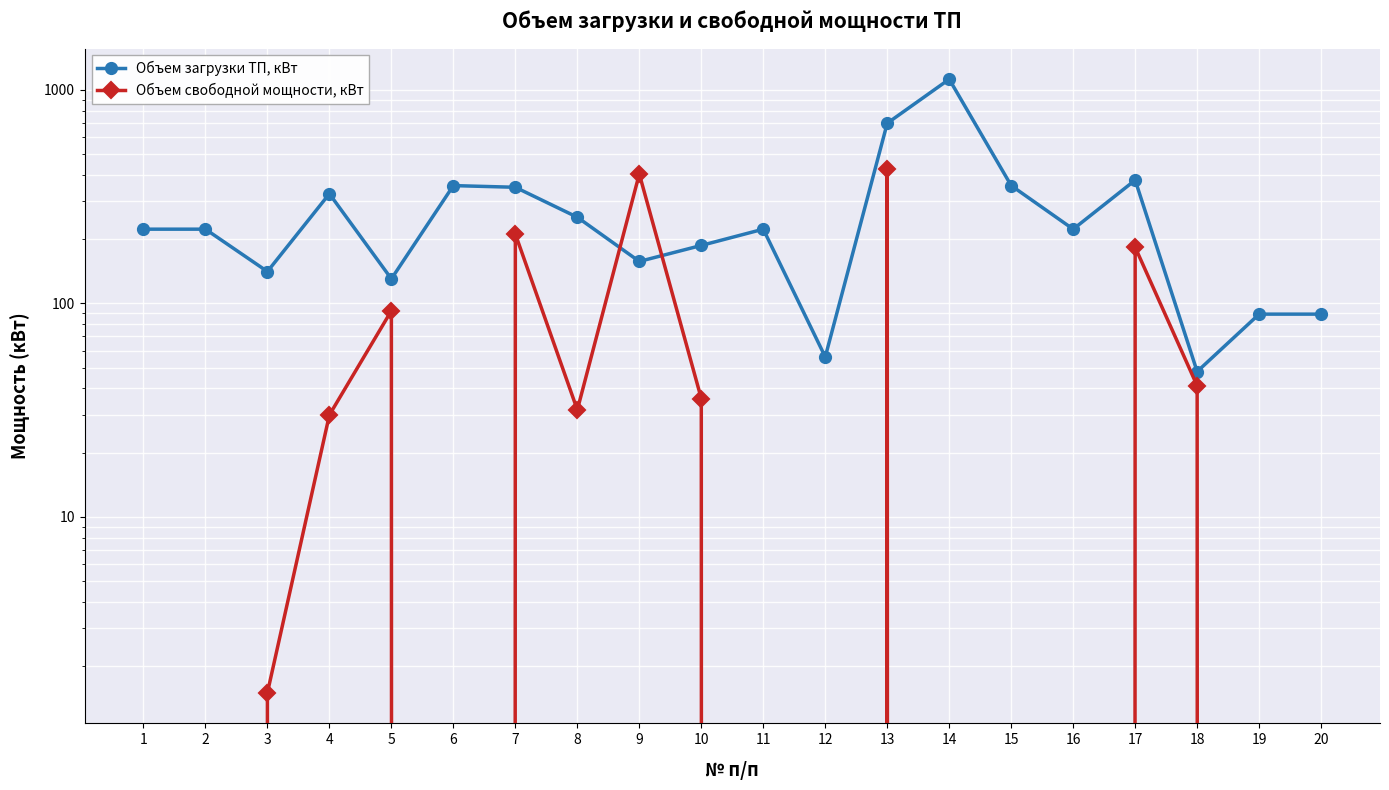

The Объем загрузки ТП, кВт series shows 377.6 at 17. True or false?

True